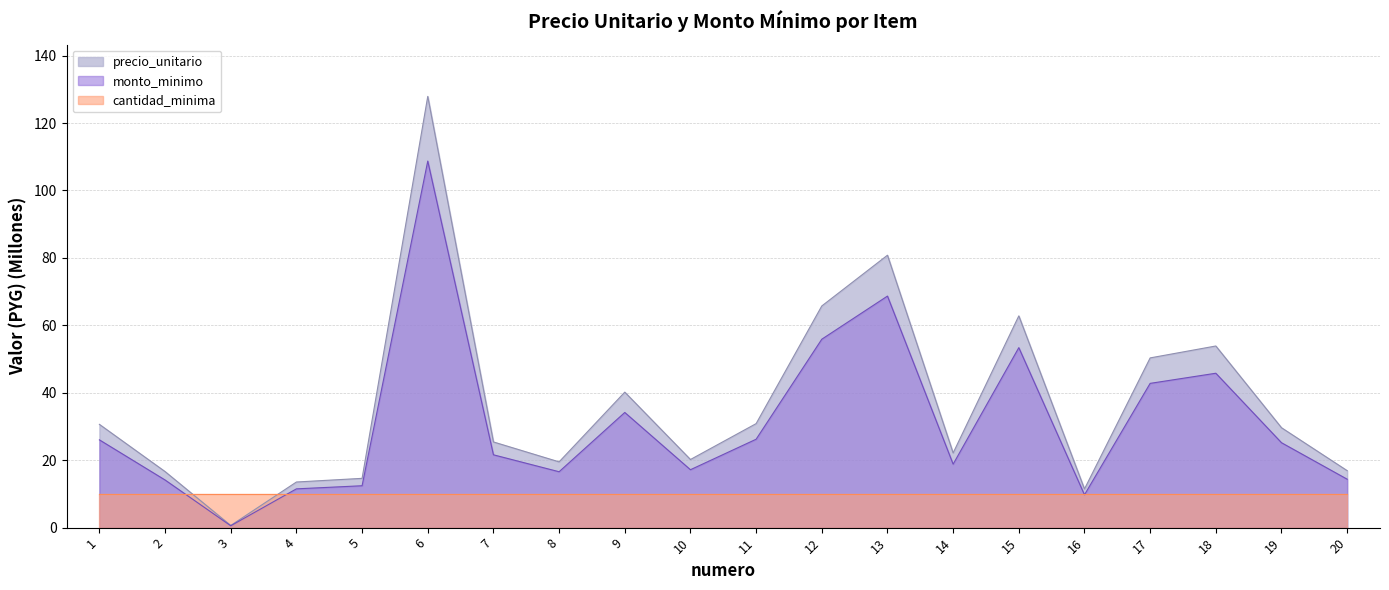

How many lines are shown in the chart?

3